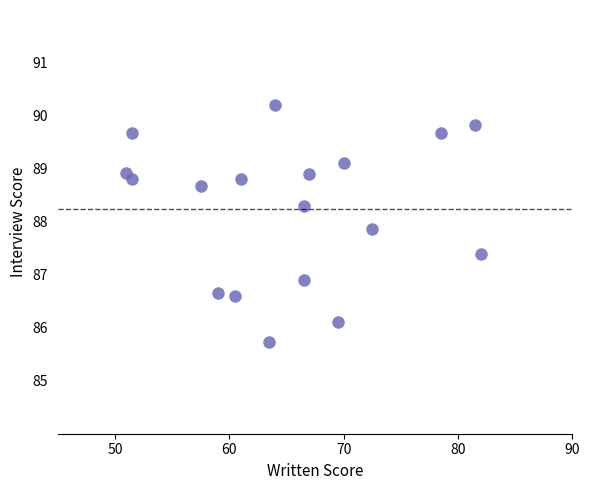

What Y value in the scatter plot is closest to 87?

86.9